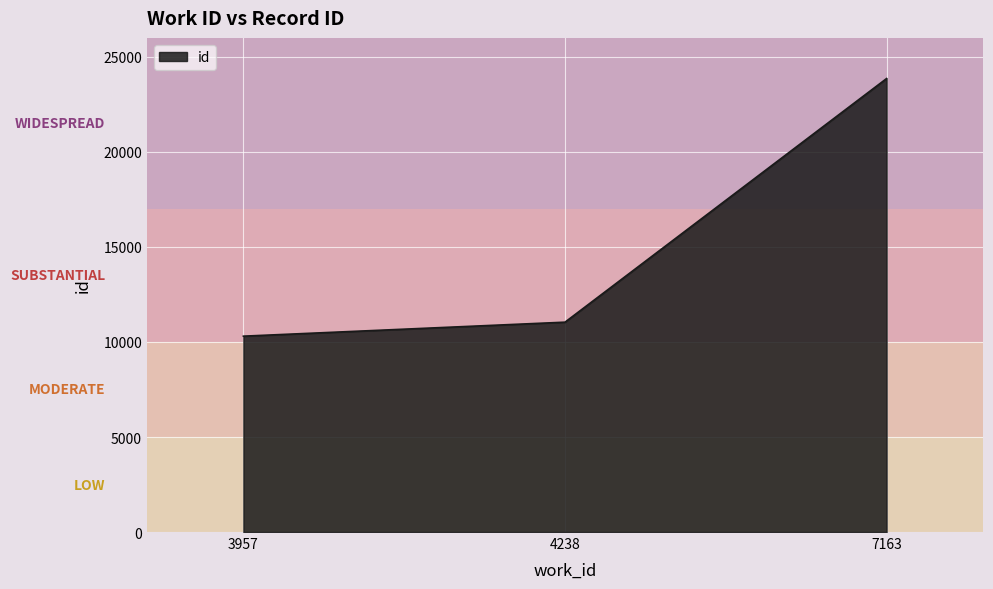

What value does the data have at 7163?

23861